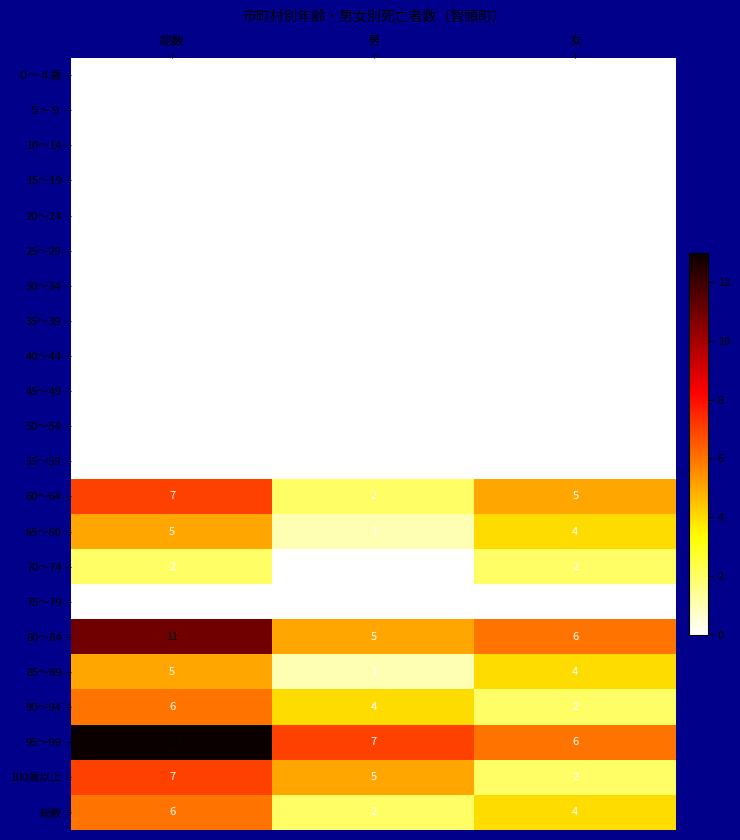

What is the difference between the highest and lowest values at 女?

6